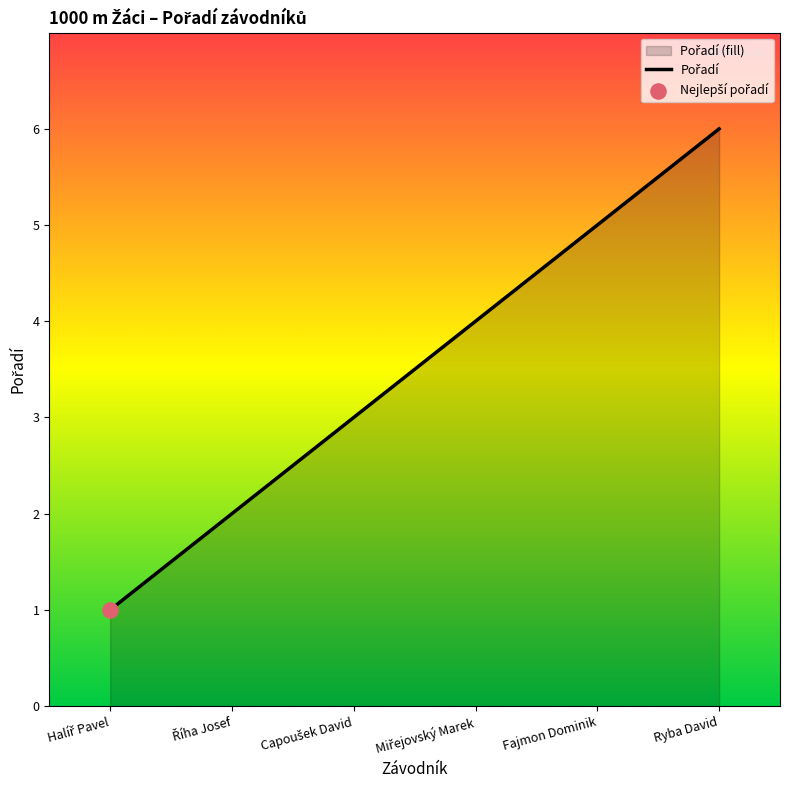

Approximately how many times larger is the value at Ryba David compared to Halíř Pavel?

6.0